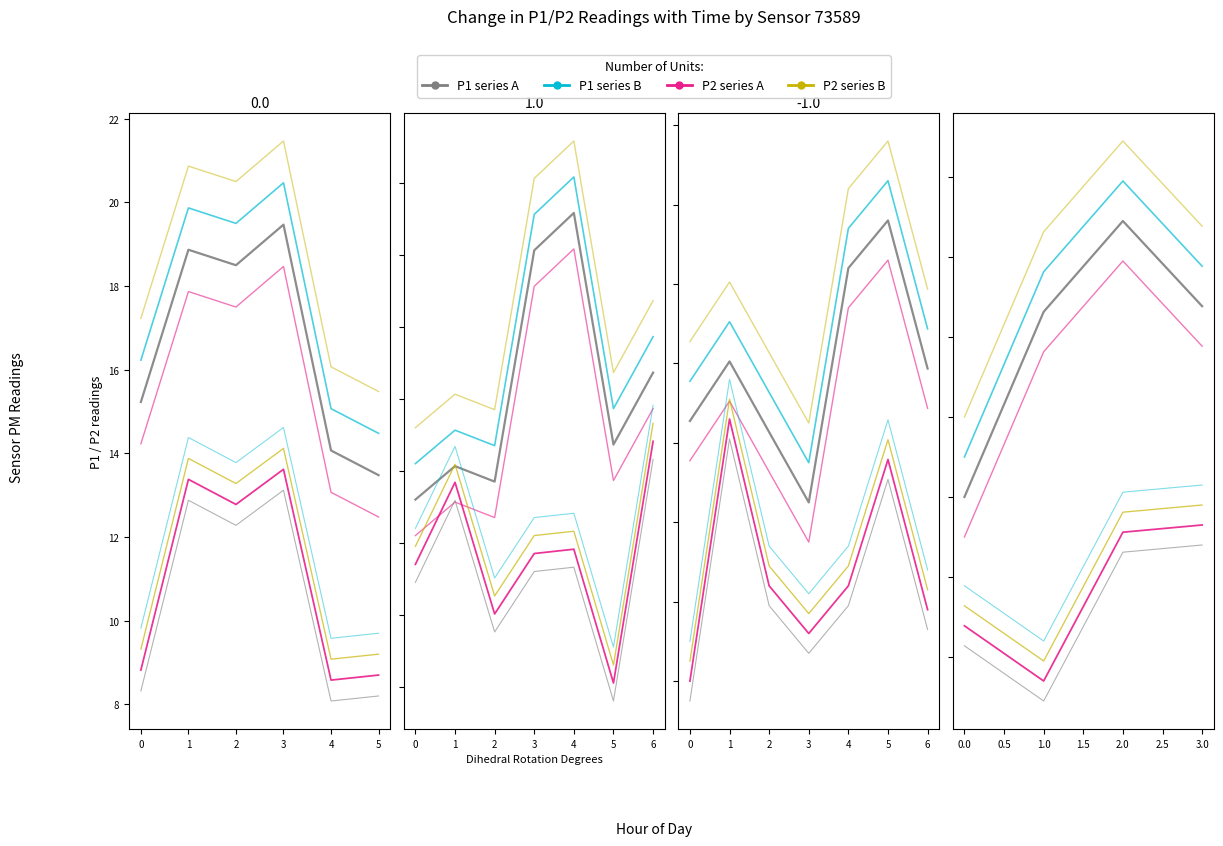

What is the difference between the highest and lowest values at 1.0?

9.2